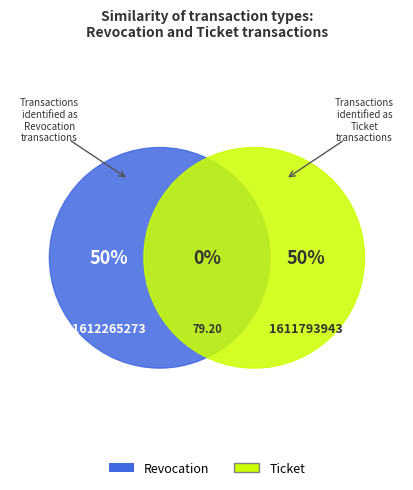

What is the largest slice in the pie chart?

Revocation